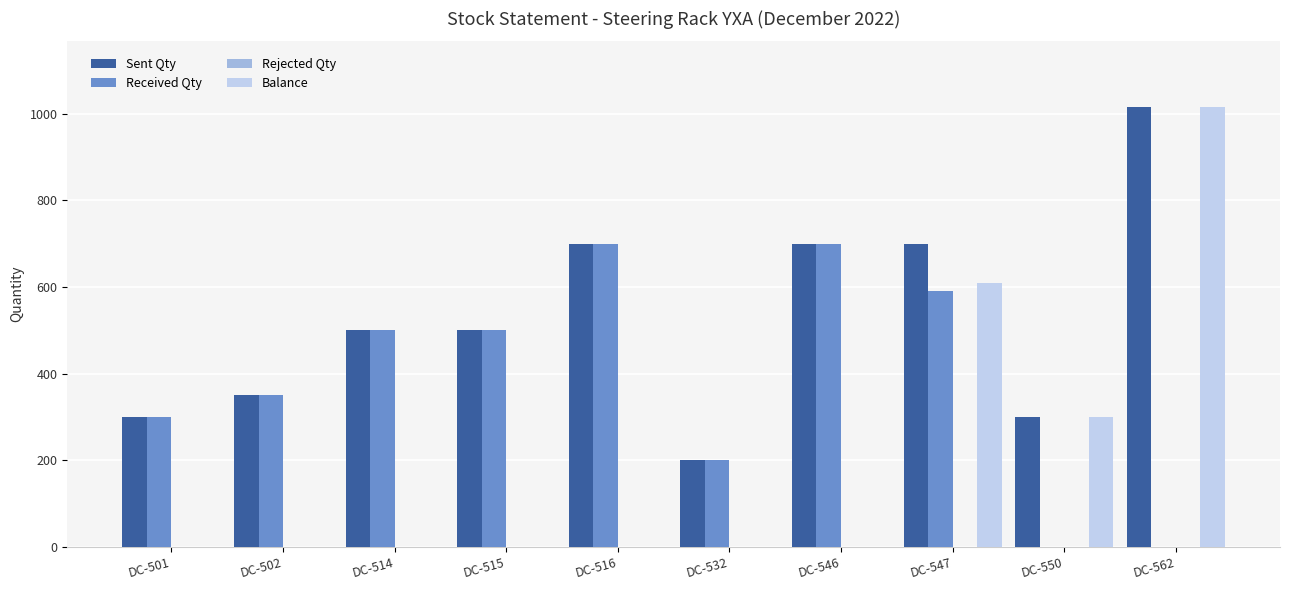

Which series has the largest total across all categories?

Sent Qty